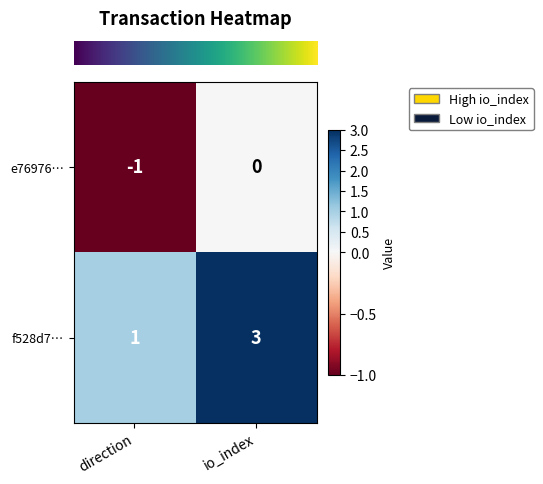

At io_index, list the series in order from smallest to largest.

e76976…, f528d7…